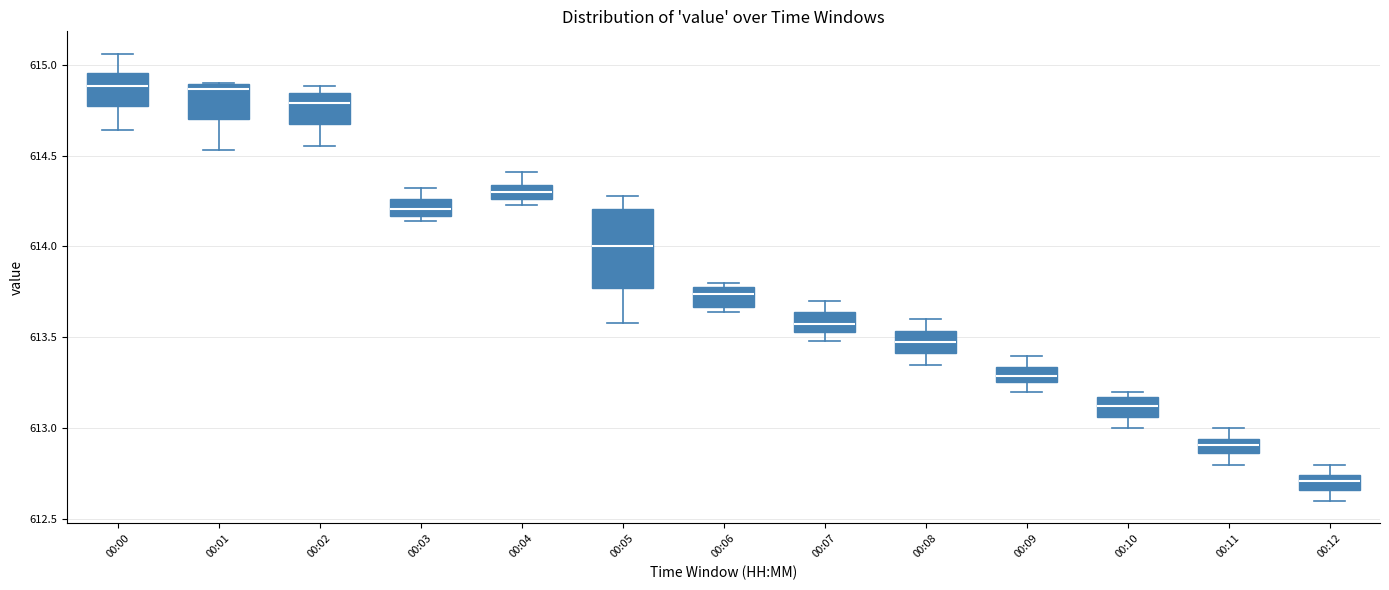

Which box is the tallest, from its lower edge to its upper edge?

00:05